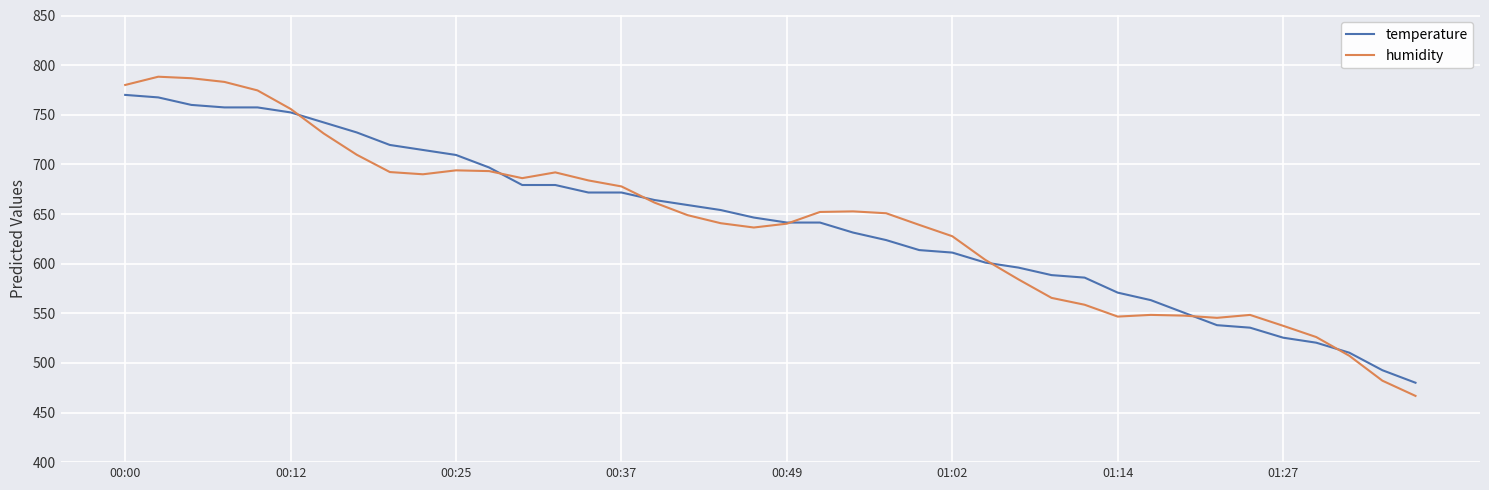

Which series has the widest spread of values?

humidity